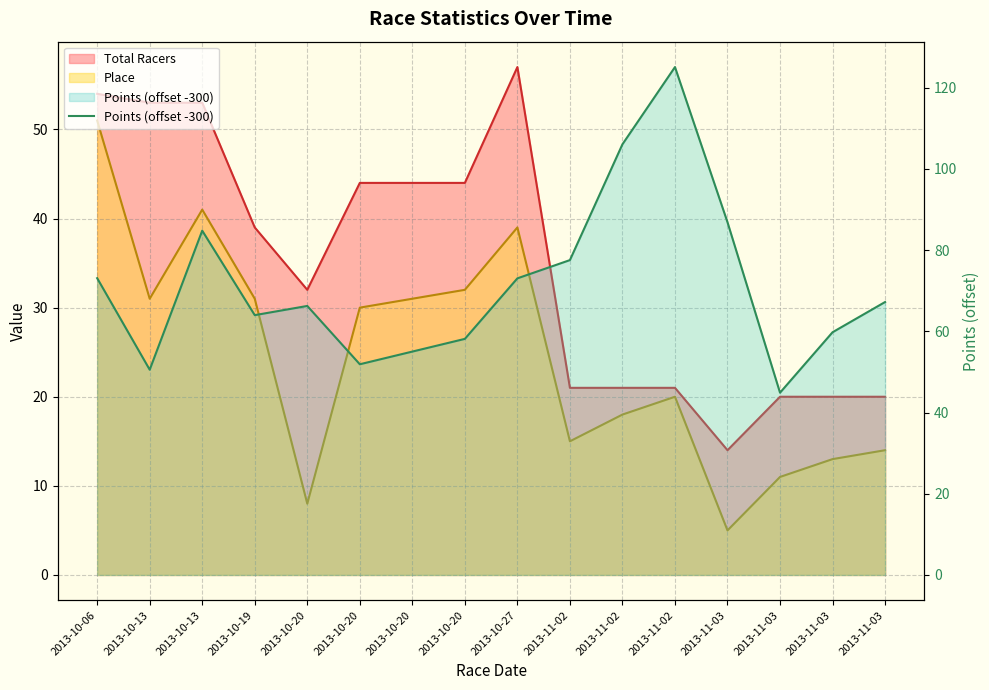

True or false: the data shows 91.3 at 2013-10-20.

False